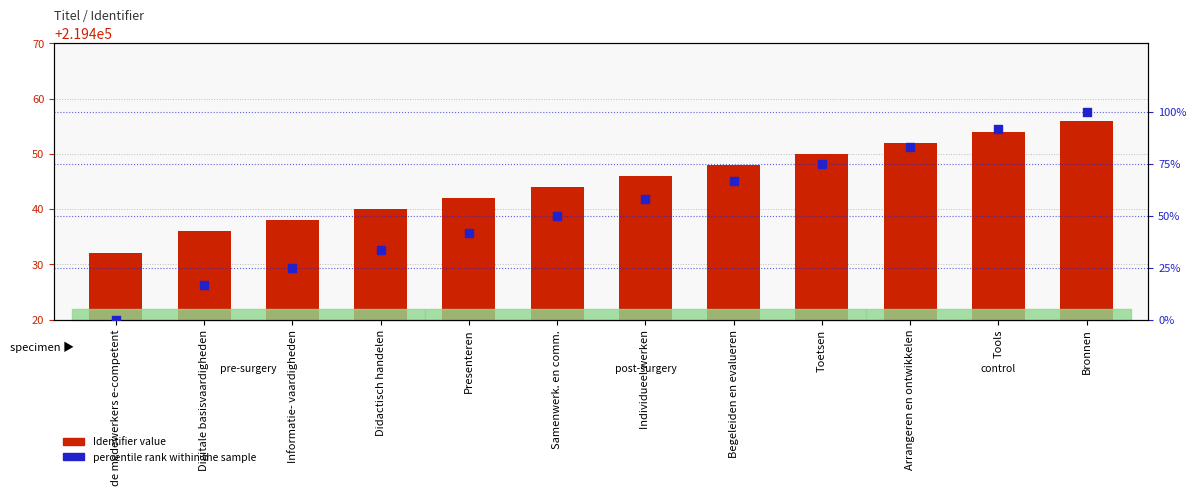

What is the total value across all series at Didactisch handelen?

219473.3